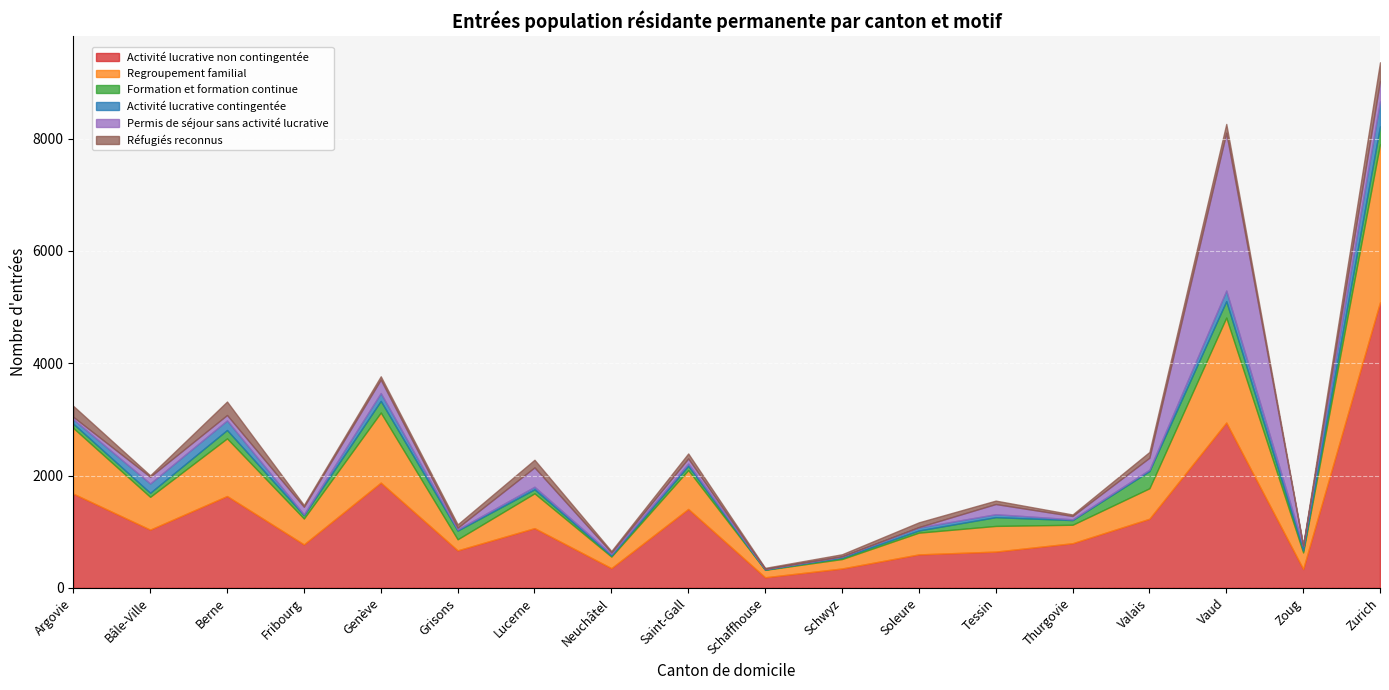

The Réfugiés reconnus series shows 25 at Neuchâtel. True or false?

True